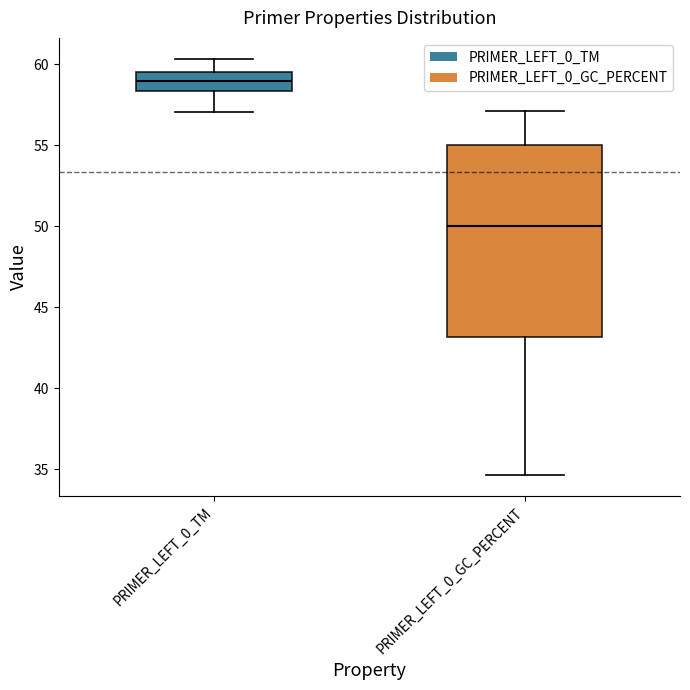

Reading left to right, transcribe this box plot: for each box, give where its median line is, the range the box spans, and where its two whiskers end, as read against the y-axis. The values are not printed on the chart, so give them approximately, as read against the axis.

PRIMER_LEFT_0_TM: median 59.0, box 58.5 to 59.5, whiskers 57.0 to 60.5
PRIMER_LEFT_0_GC_PERCENT: median 50.0, box 43.0 to 55.0, whiskers 34.5 to 57.0